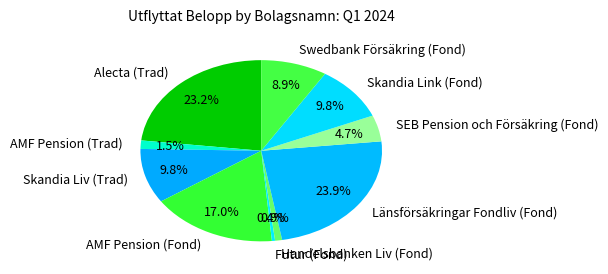

Is it true that AMF Pension (Fond) is 17% of the pie?

True